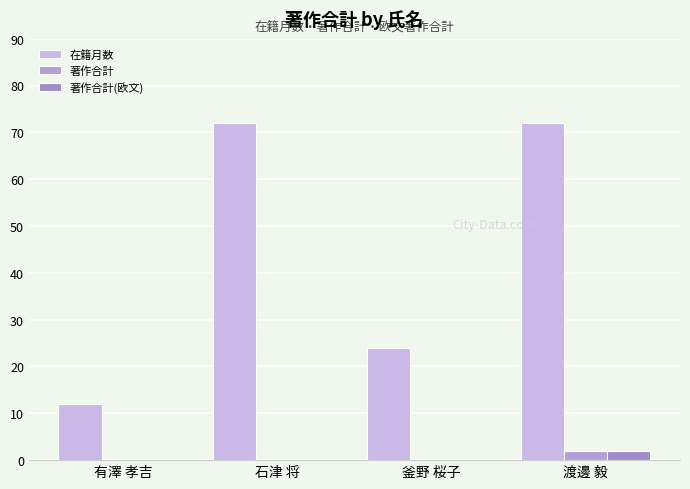

Reading right to left, what are all the values shown in this chart?

在籍月数: 72	24	72	12
著作合計: 2	0	0	0
著作合計(欧文): 2	0	0	0